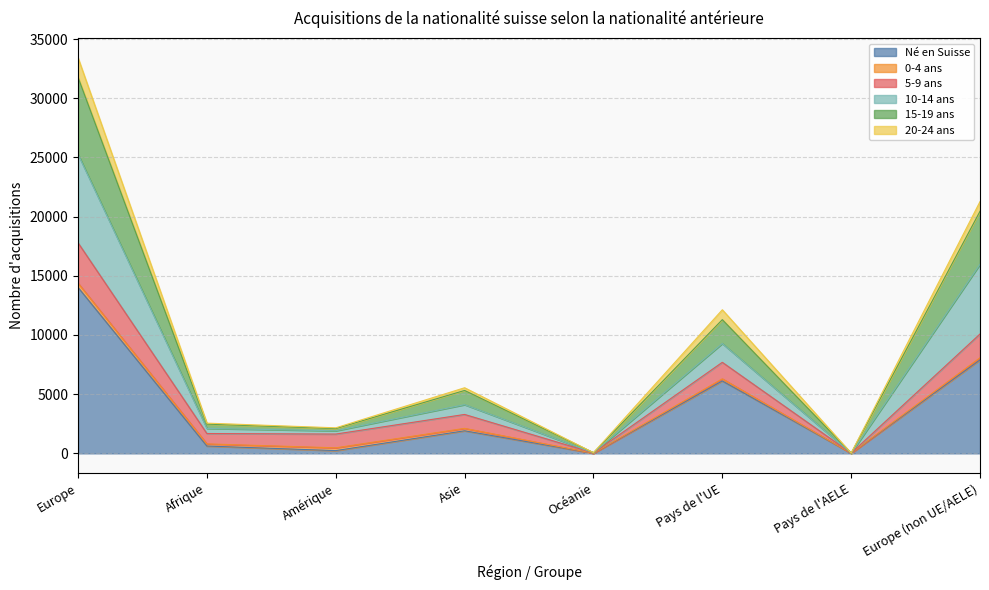

Is it true that Né en Suisse equals 3420 at Asie?

False